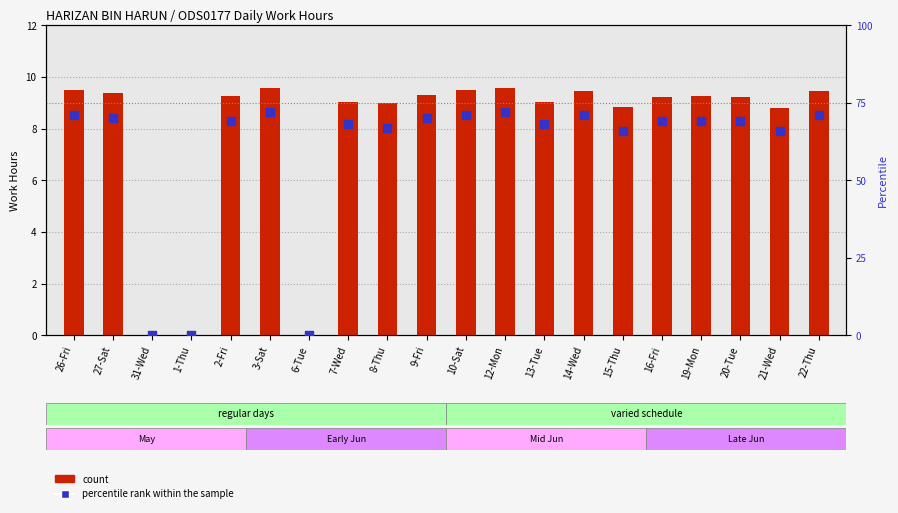

Which series contains the highest Y value?

percentile rank within the sample